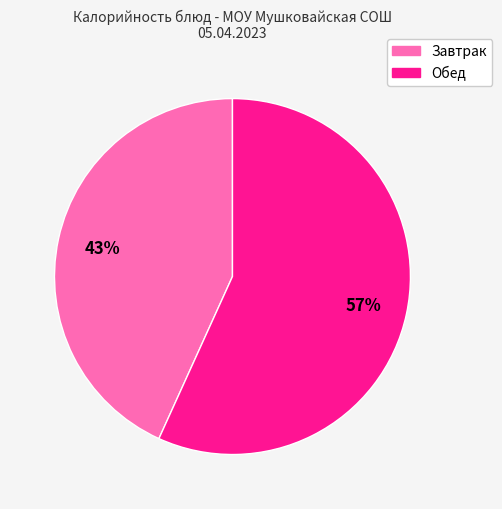

To the nearest percent, what is the average slice percentage?

50%